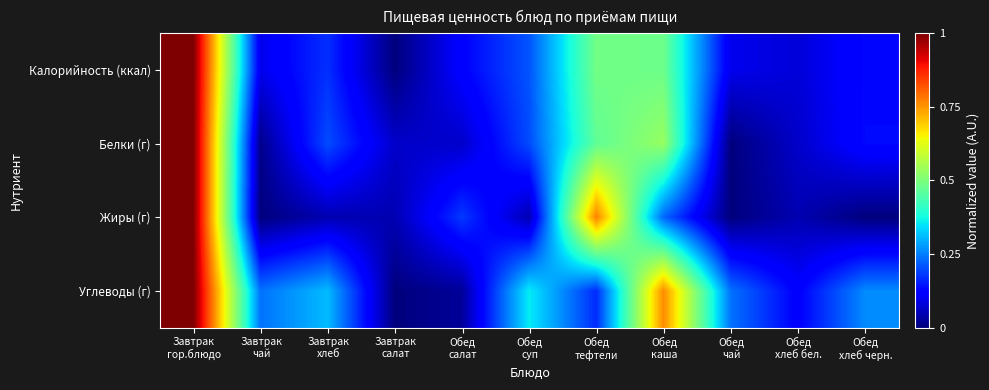

Between Обед
чай and Завтрак
хлеб, which is larger?

Завтрак
хлеб